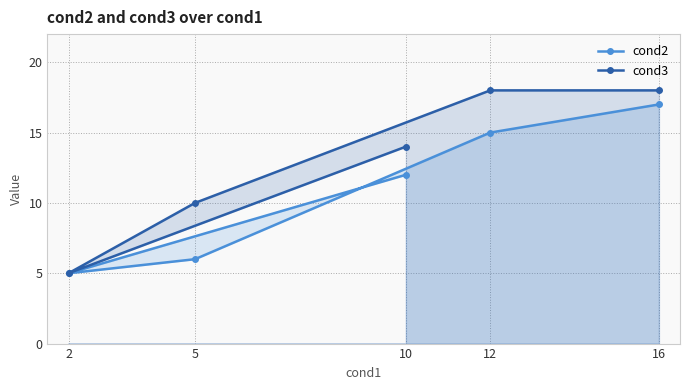

The value of cond3 at 12 is 31. True or false?

False